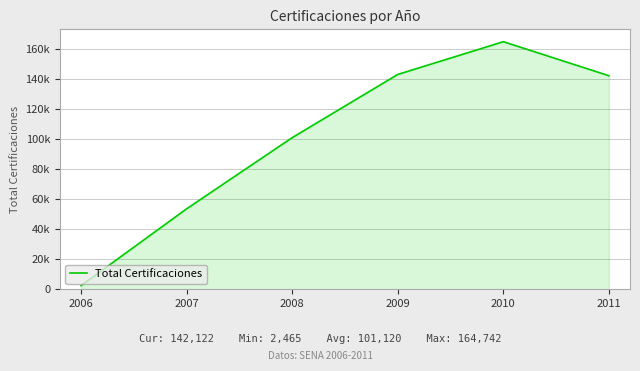

Is this an area chart (filled region under the line)?

Yes